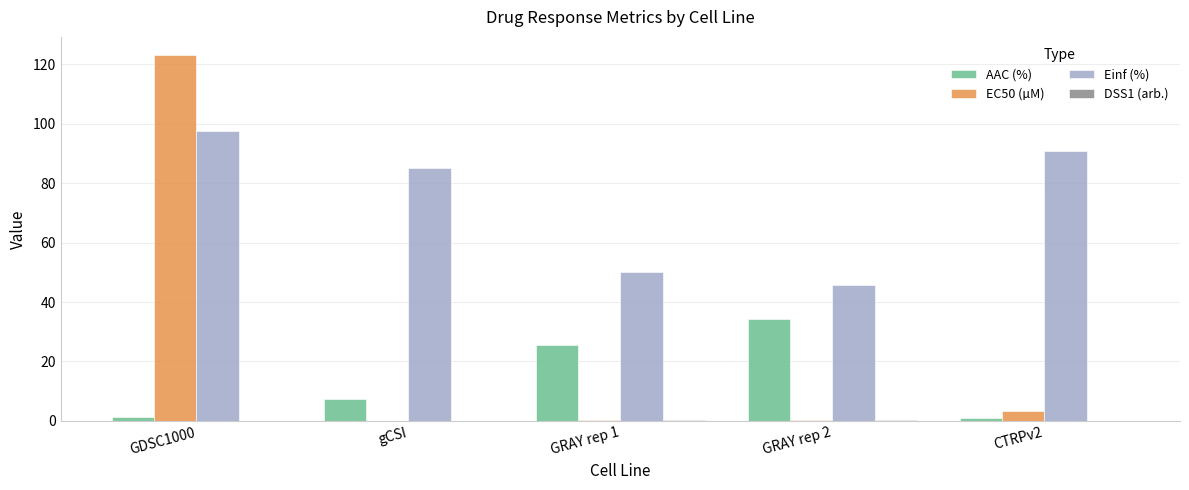

How many groups of bars are there?

5